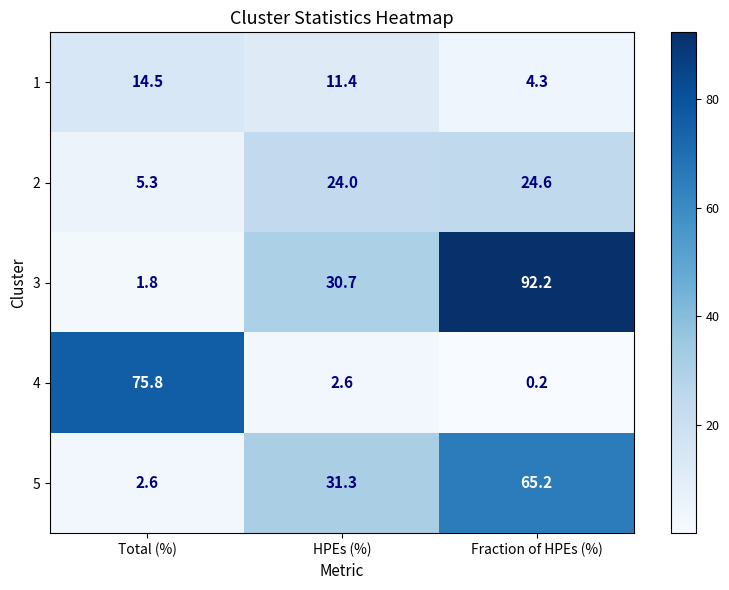

Between Total (%) and Fraction of HPEs (%), which series saw the biggest shift?

3